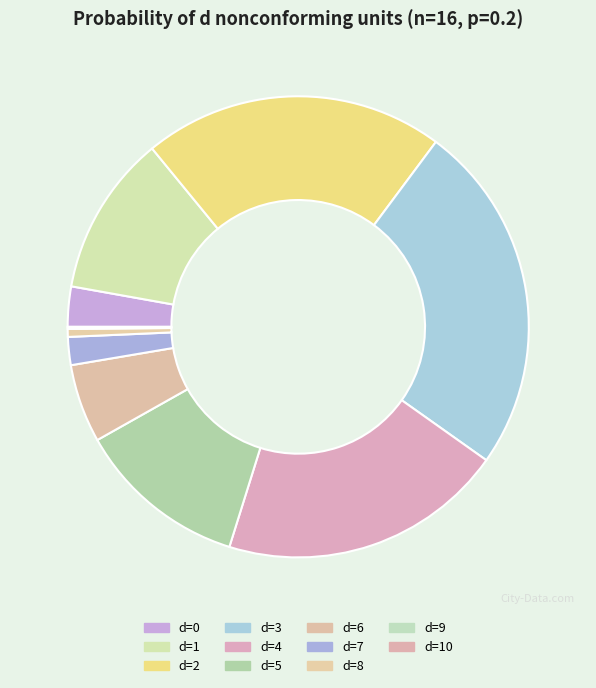

Between d=9 and d=3, which is larger?

d=3